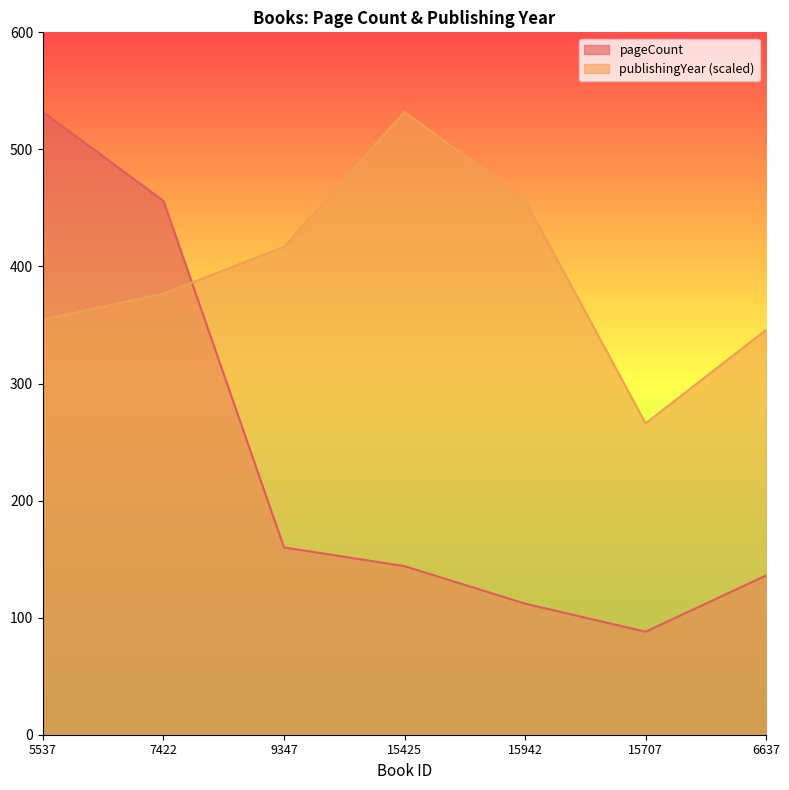

At which label does pageCount first exceed 144?

5537